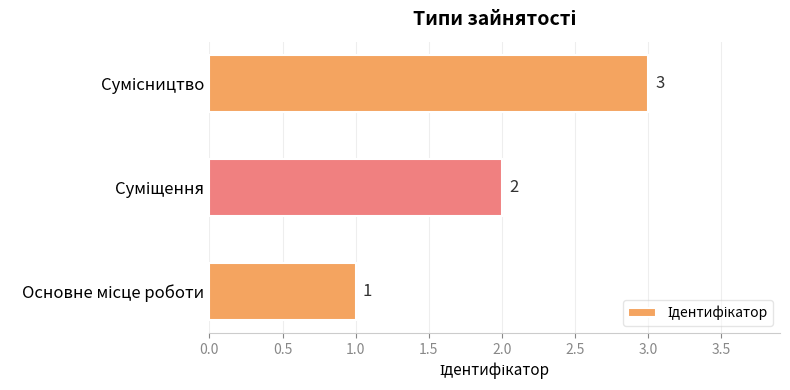

How many values are between 1 and 3?

3